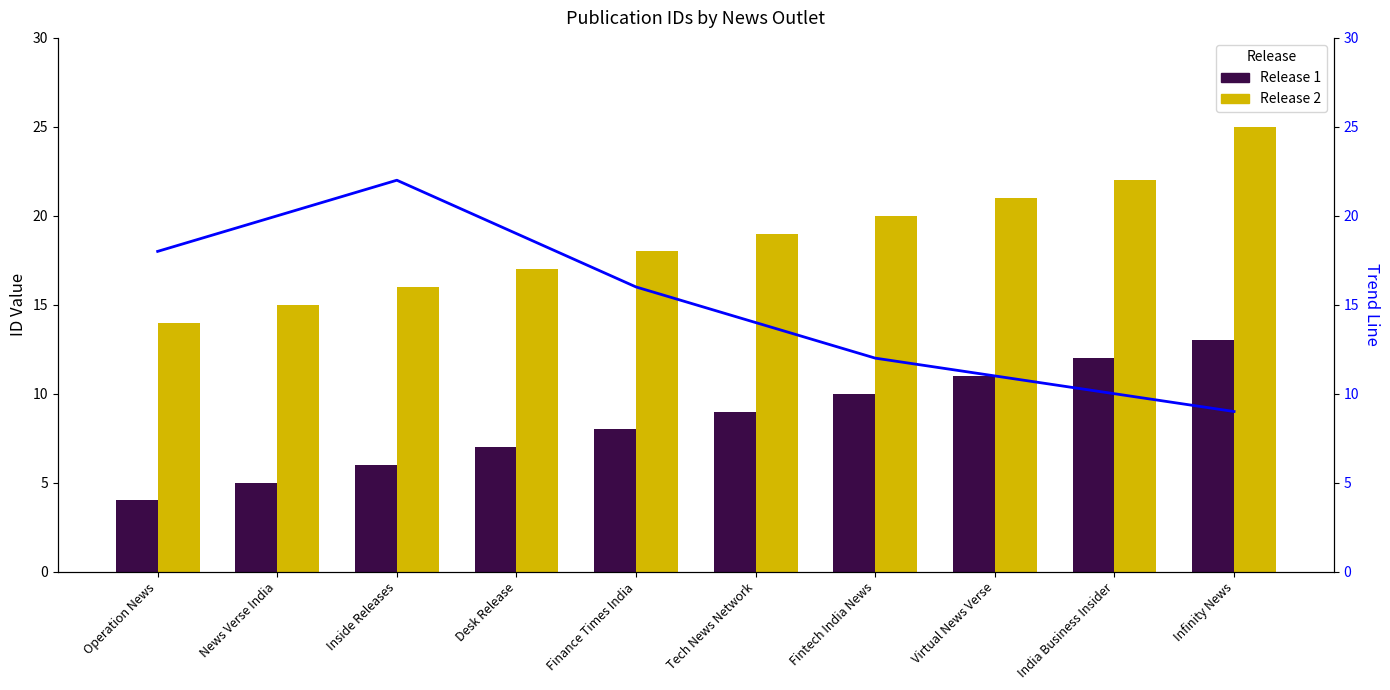

Reading left to right, list all the values displayed in this chart.

Release 1: Operation News=4	News Verse India=5	Inside Releases=6	Desk Release=7	Finance Times India=8	Tech News Network=9	Fintech India News=10	Virtual News Verse=11	India Business Insider=12	Infinity News=13
Release 2: Operation News=14	News Verse India=15	Inside Releases=16	Desk Release=17	Finance Times India=18	Tech News Network=19	Fintech India News=20	Virtual News Verse=21	India Business Insider=22	Infinity News=25
Trend Line: Operation News=18	News Verse India=20	Inside Releases=22	Desk Release=19	Finance Times India=16	Tech News Network=14	Fintech India News=12	Virtual News Verse=11	India Business Insider=10	Infinity News=9